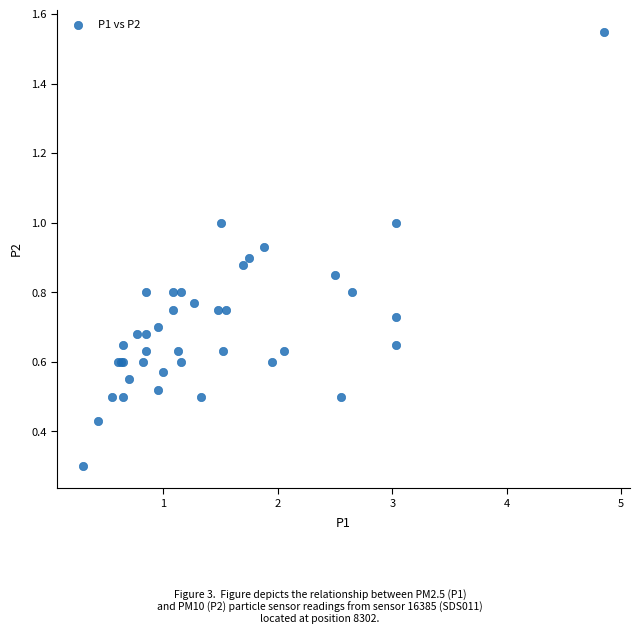

What Y value in the scatter plot is closest to 0?

0.3